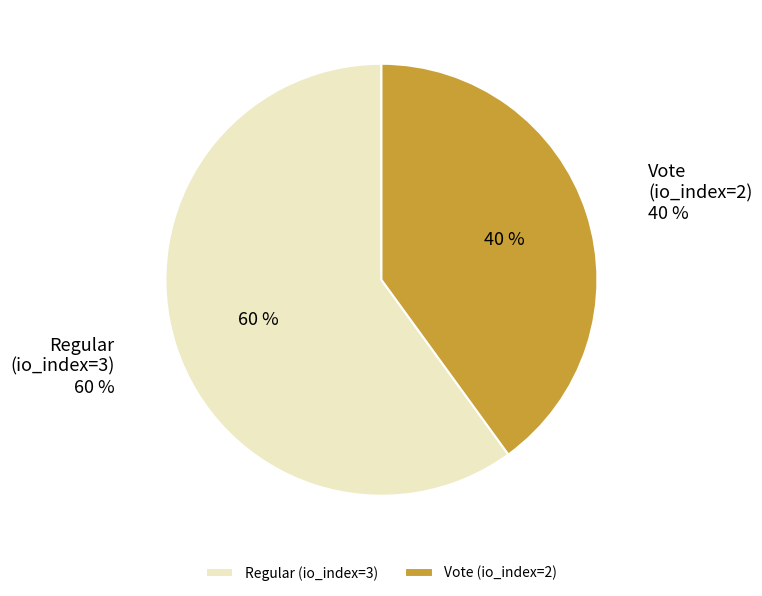

To the nearest percent, what portion does Vote (io_index=2) represent?

40%